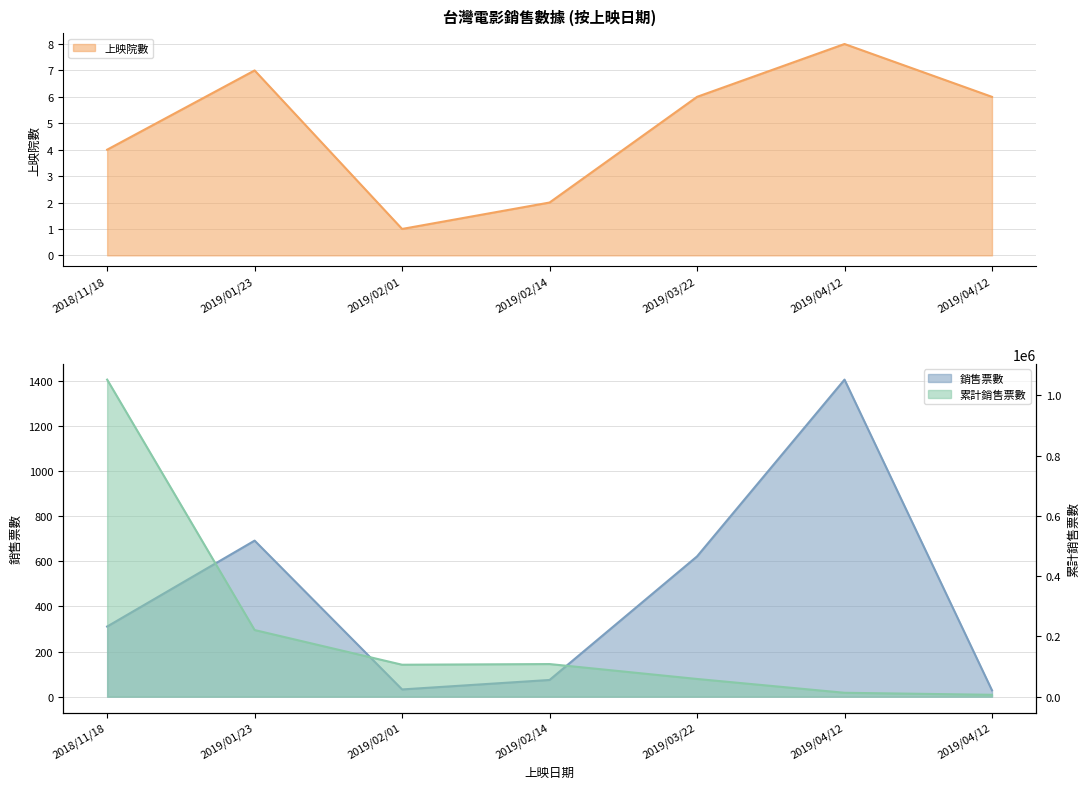

What is the value of the 上映院數 point at the 3rd from the left?

1